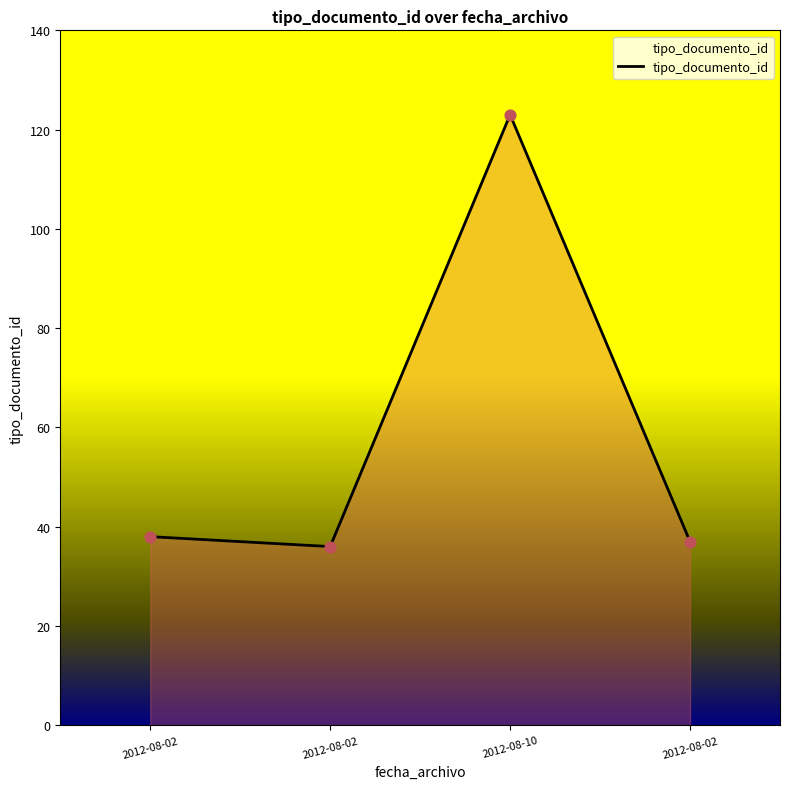

What is the change in value from 2012-08-02 to 2012-08-10?

+87